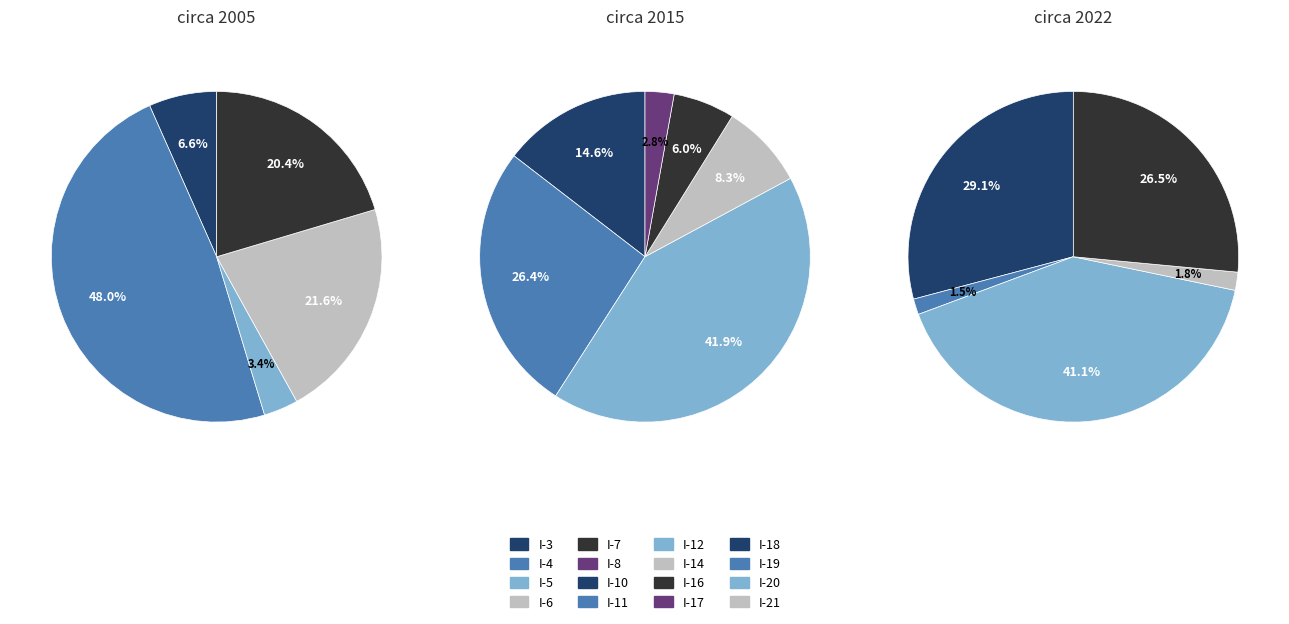

Which has a higher value, I-21 or I-3?

I-21